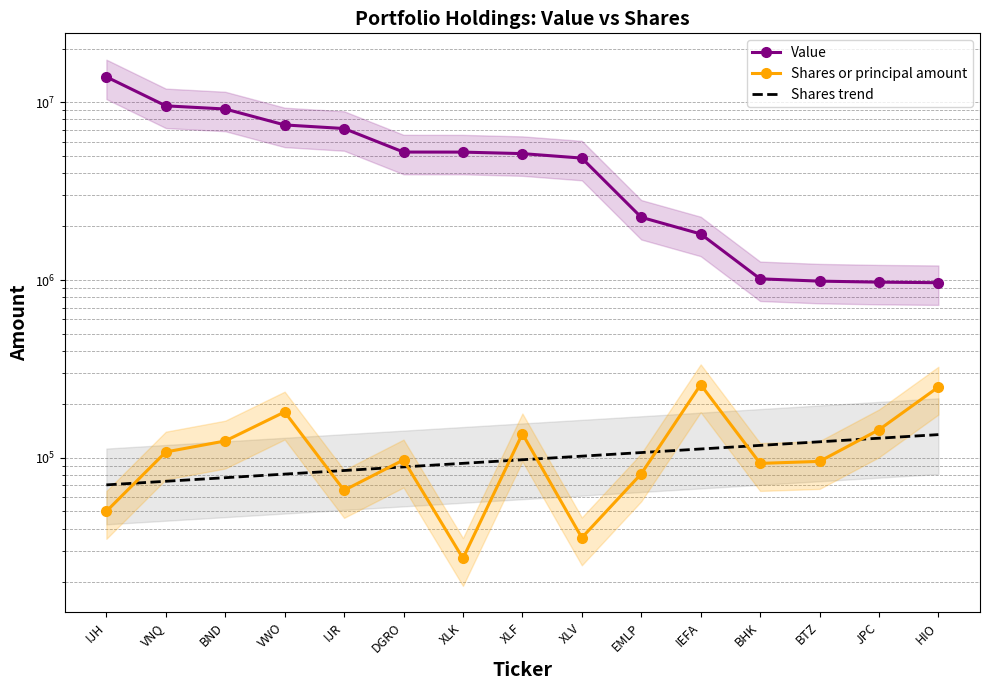

What is the maximum value shown in the chart?

13875460.0